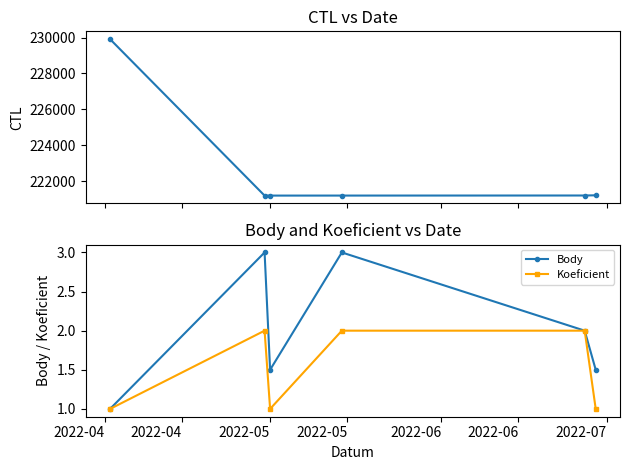

What is the lowest value of the Koeficient series?

1.0